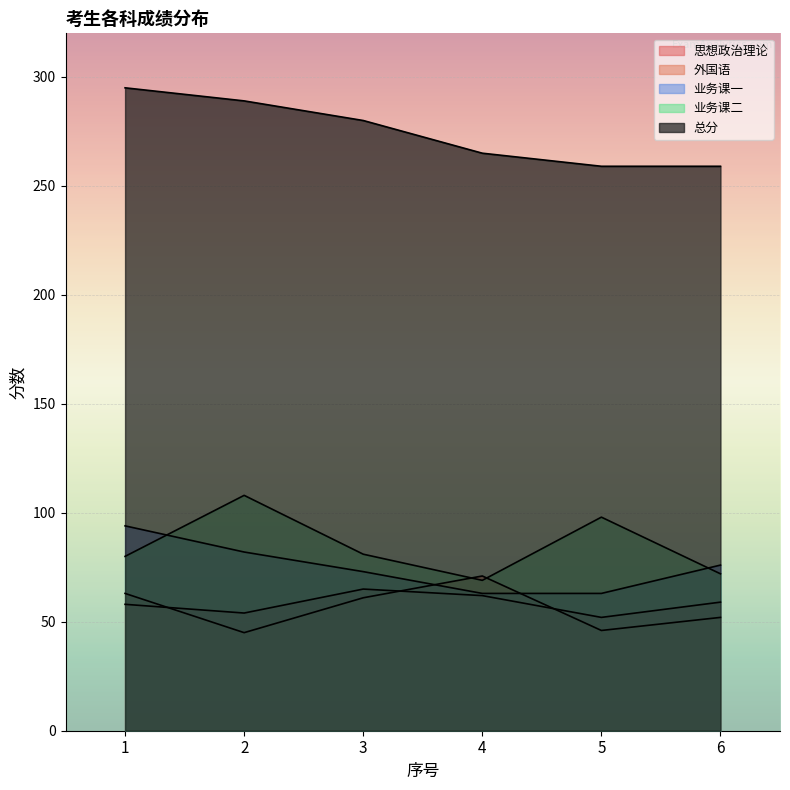

What are all the series names shown in the legend?

思想政治理论, 外国语, 业务课一, 业务课二, 总分